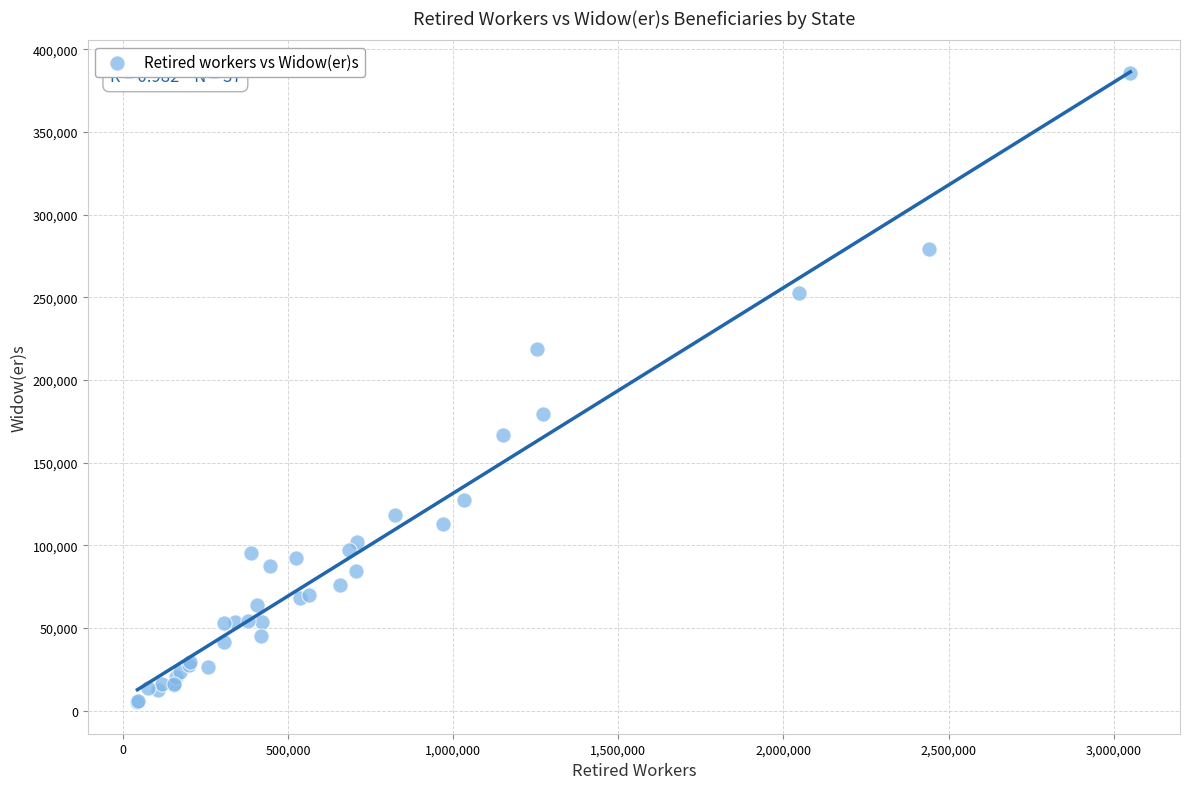

What Y value in the scatter plot is closest to 195306?

179552